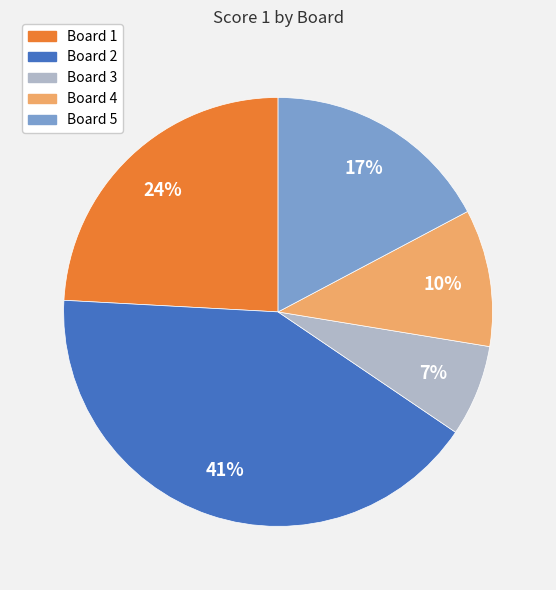

Which has a higher value, Board 1 or Board 2?

Board 2